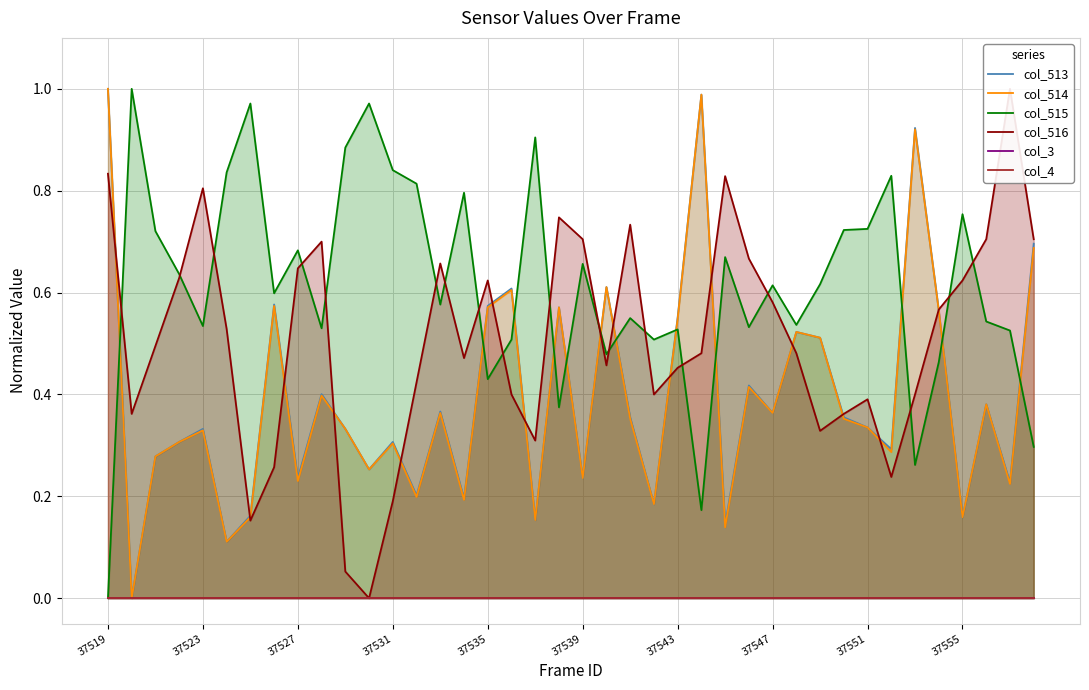

True or false: col_514 and col_515 intersect in this chart.

True